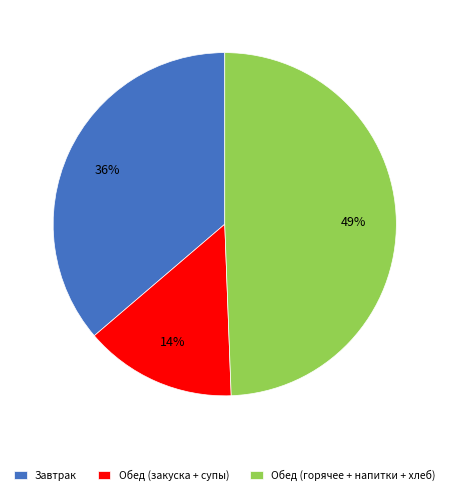

What is the largest slice in the pie chart?

Обед (горячее + напитки + хлеб)